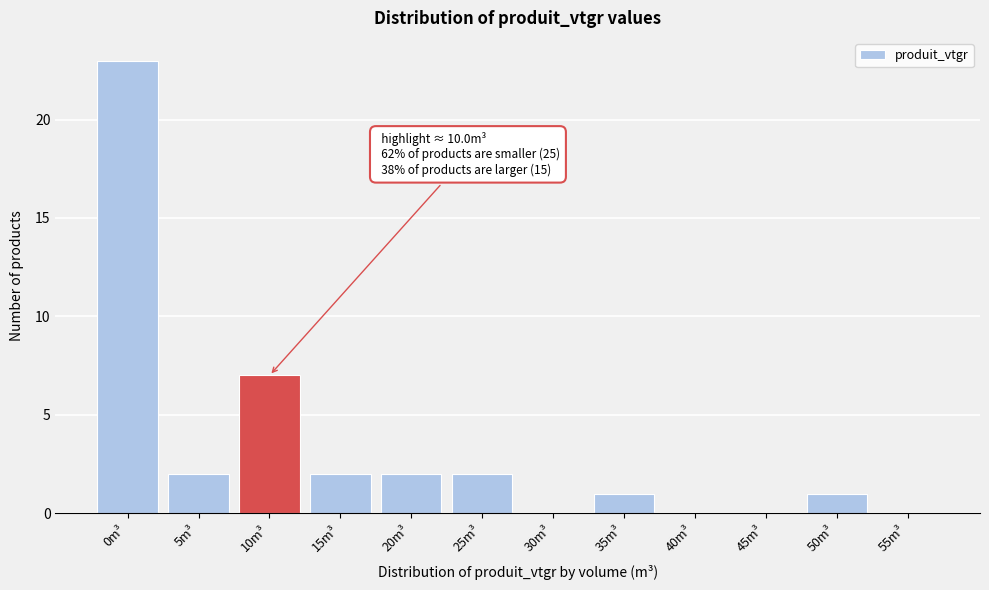

Reading left to right, list all the values displayed in this chart.

0m³=23	5m³=2	10m³=7	15m³=2	20m³=2	25m³=2	30m³=0	35m³=1	40m³=0	45m³=0	50m³=1	55m³=0